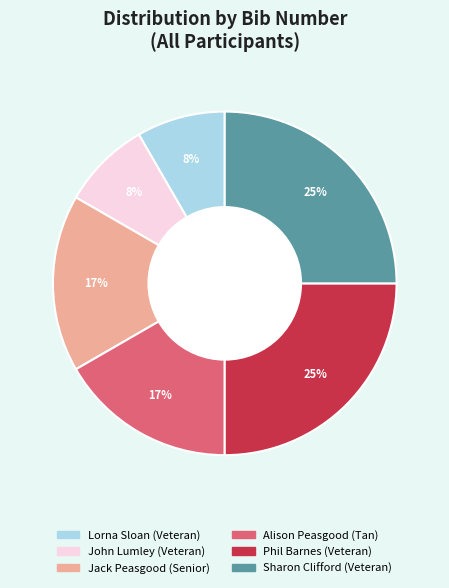

What is the ratio of the value at Alison Peasgood (Tan) to the value at Sharon Clifford (Veteran)?

0.7